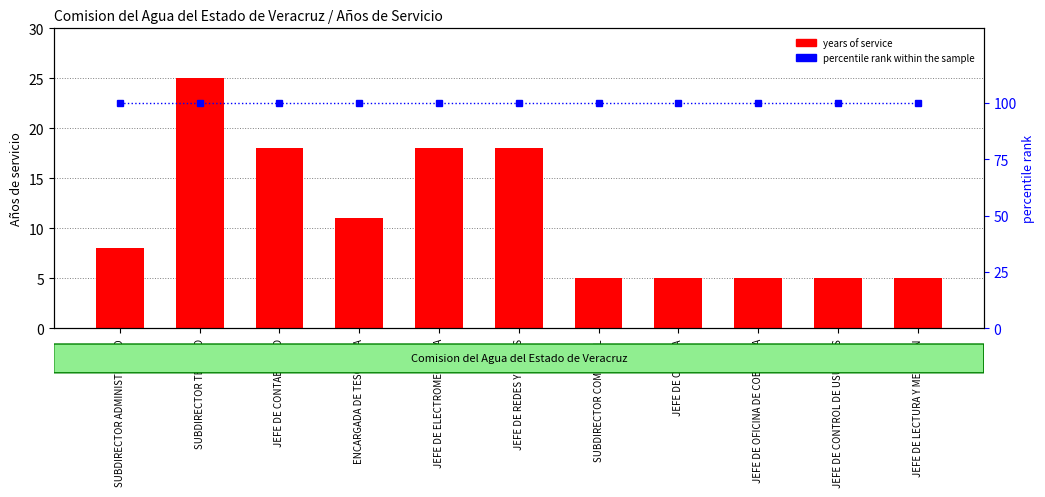

At how many categories does at least one series exceed 65?

11